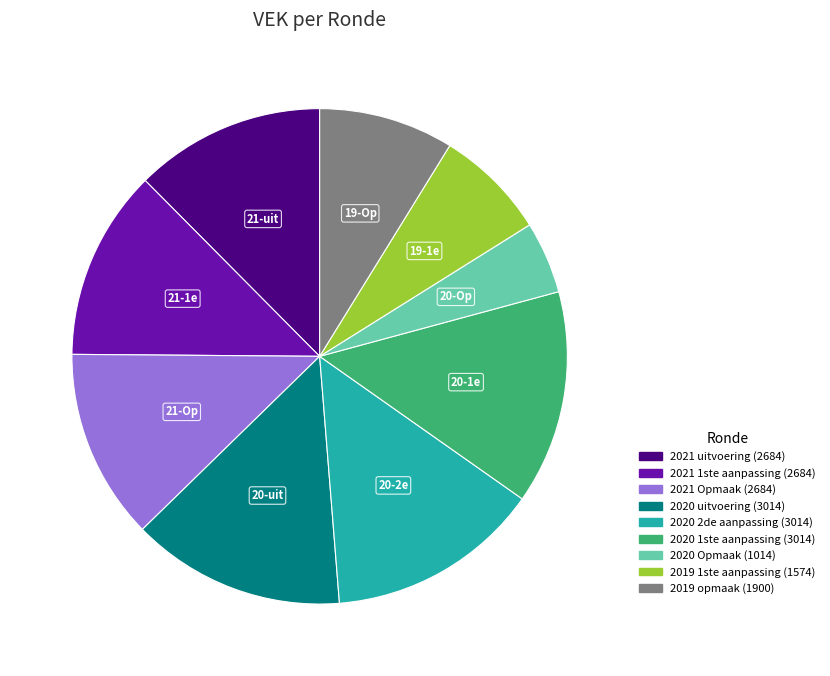

Is there a majority slice in this chart?

No